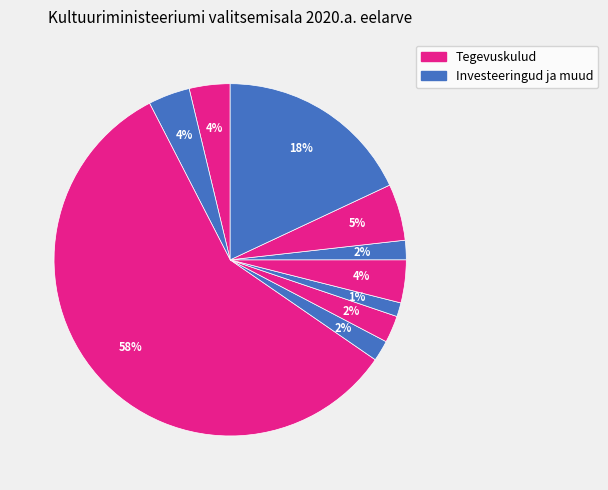

How many slices are in this pie chart?

10